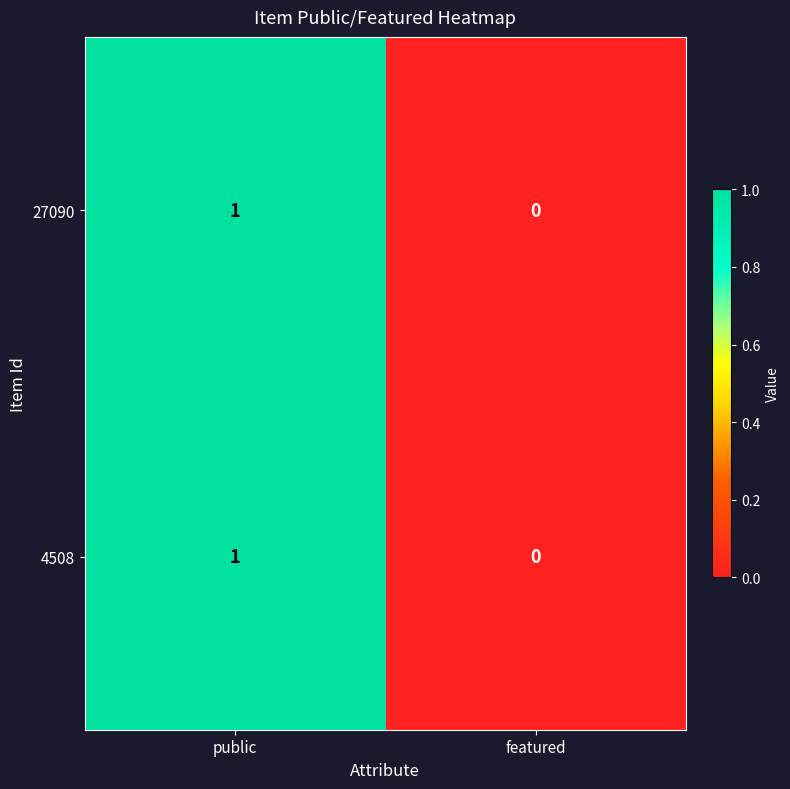

Is it true that 4508 equals 0 at featured?

True